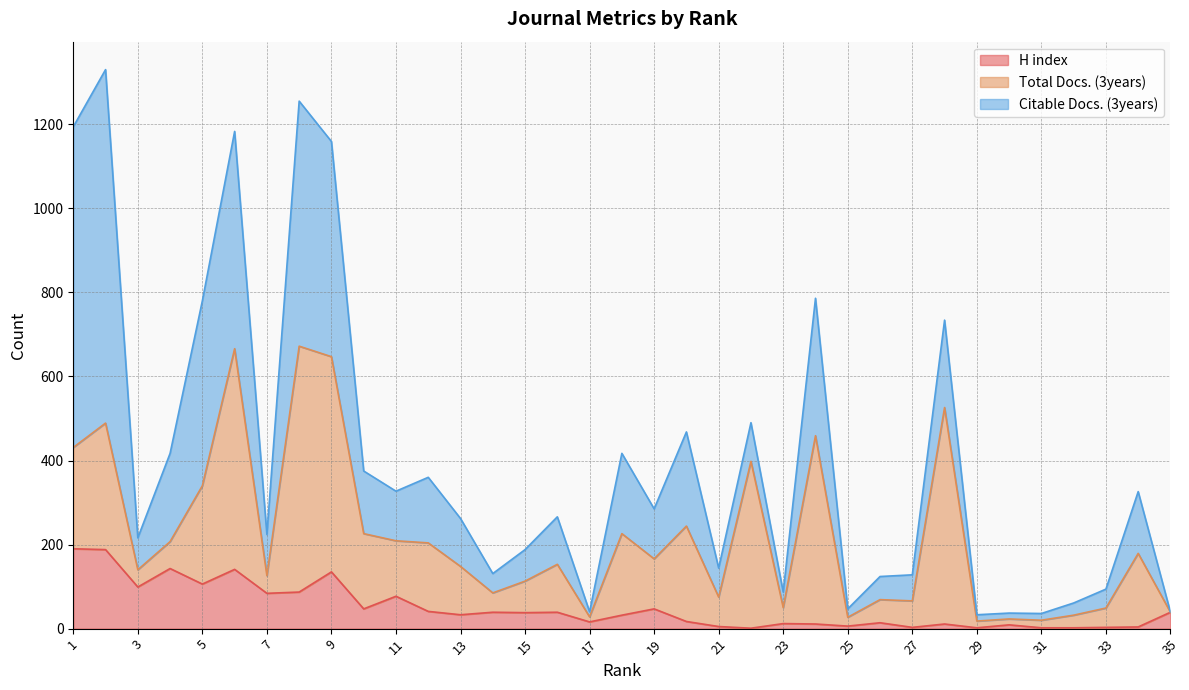

Which series changed the most between 12 and 32?

Total Docs. (3years)